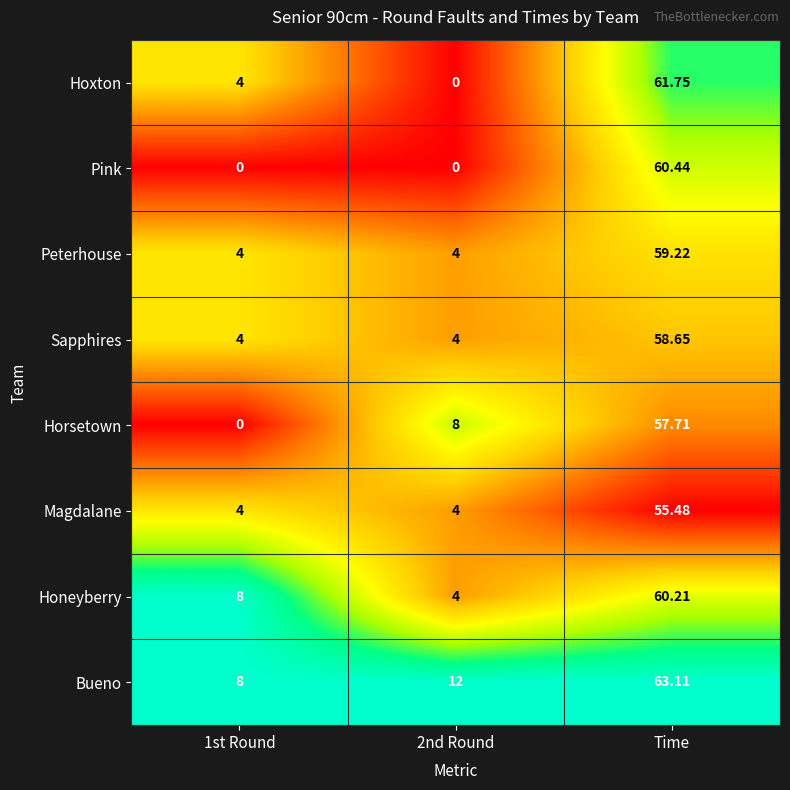

What is the greatest value displayed?

63.1